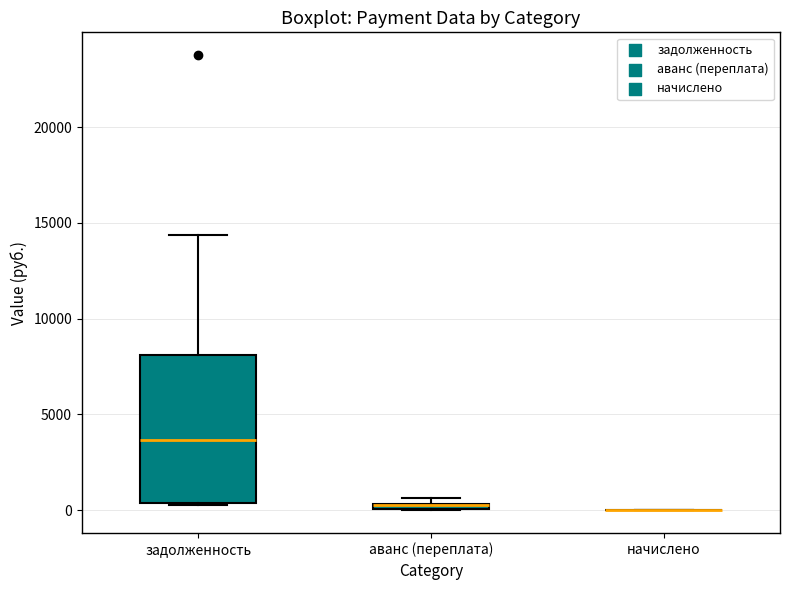

Which box is the tallest, from its lower edge to its upper edge?

задолженность